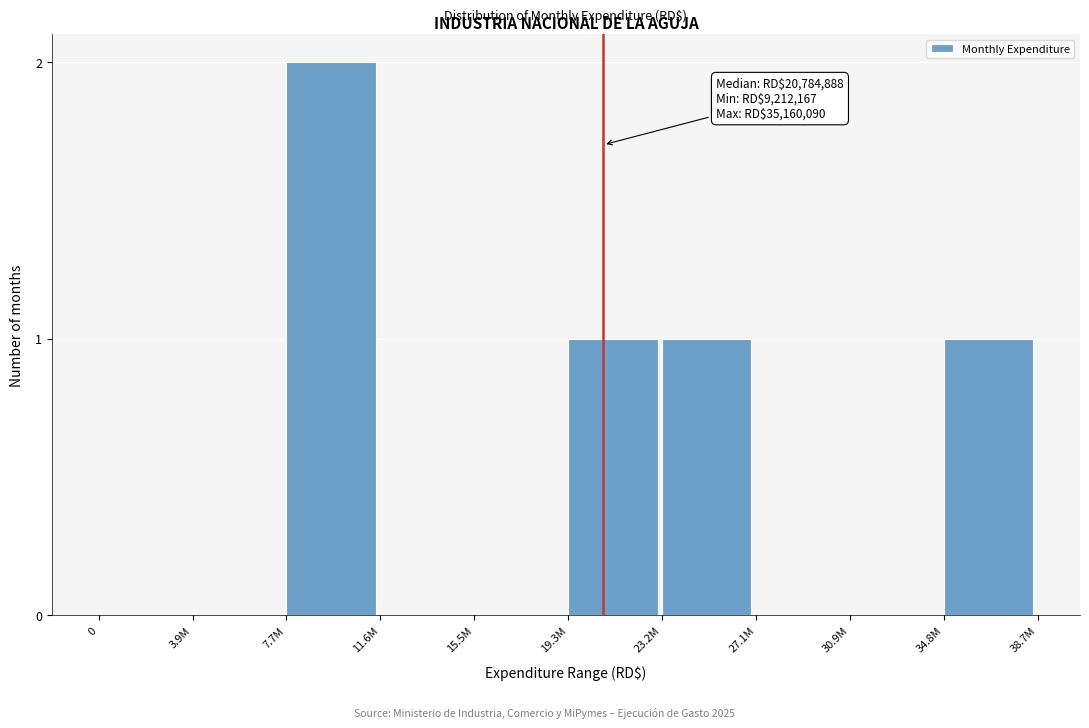

Reading right to left, transcribe all the data shown in this chart.

34.8M=1	30.9M=0	27.1M=0	23.2M=1	19.3M=1	15.5M=0	11.6M=0	7.7M=2	3.9M=0	0=0